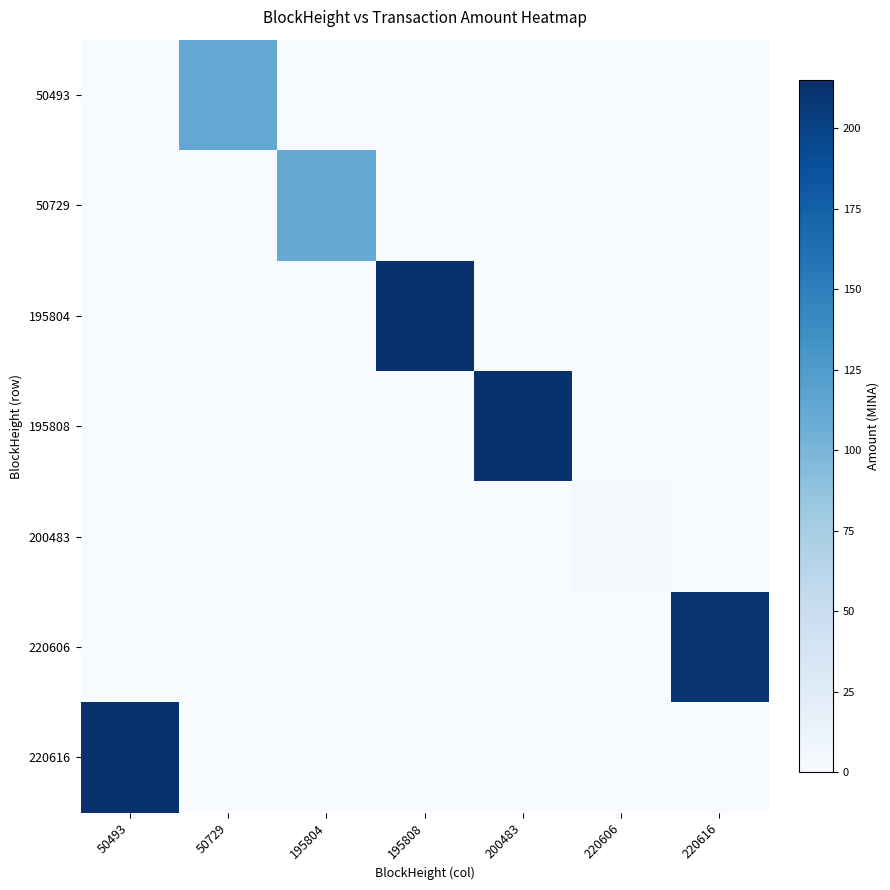

Which has a higher value, 220606 or 195804?

220606